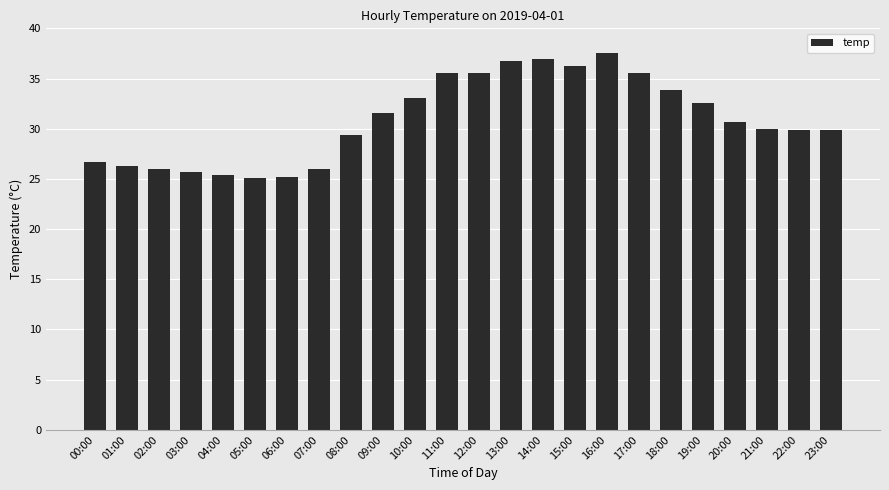

What is the approximate value at 14:00?

36.9